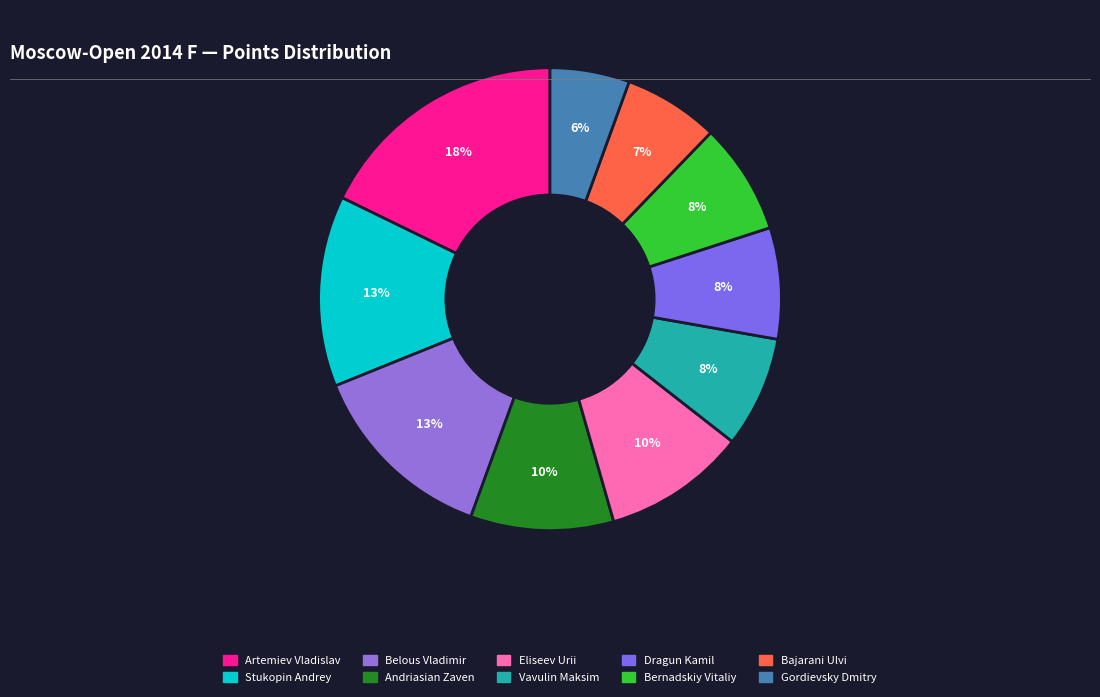

Approximately how many times larger is the value at Bajarani Ulvi compared to Vavulin Maksim?

0.9